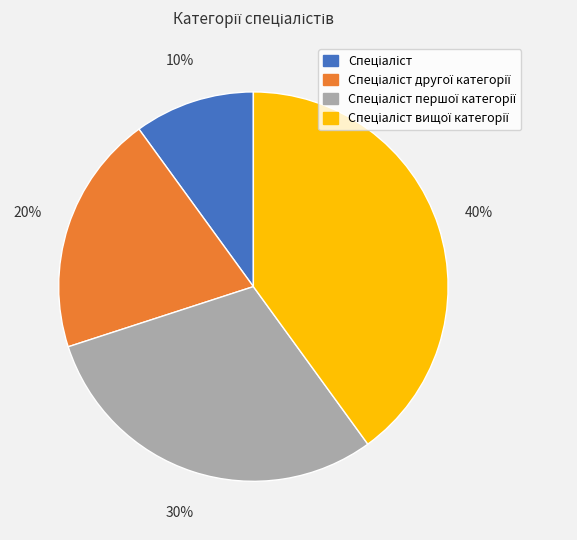

Is there a majority slice in this chart?

No